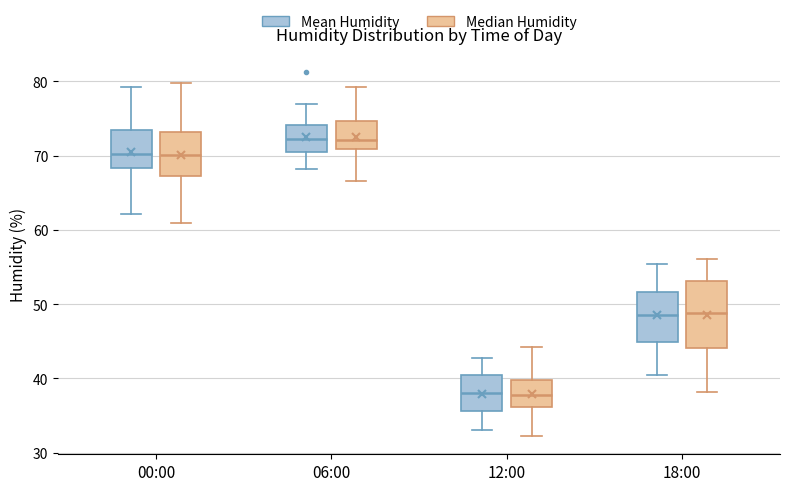

Which box is the tallest, from its lower edge to its upper edge?

18:00 (Median Humidity)